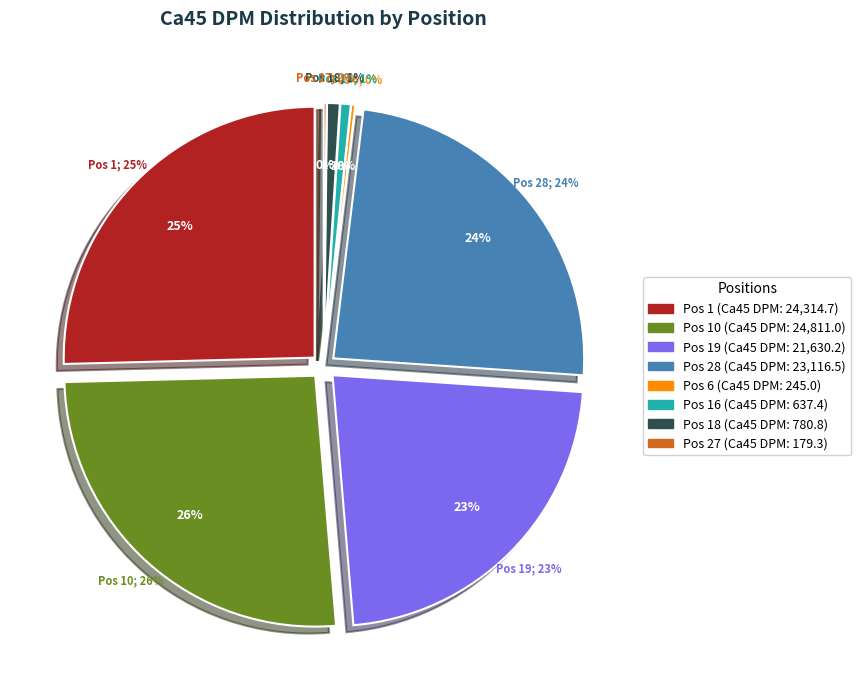

What is the smallest slice in the pie chart?

Pos 27